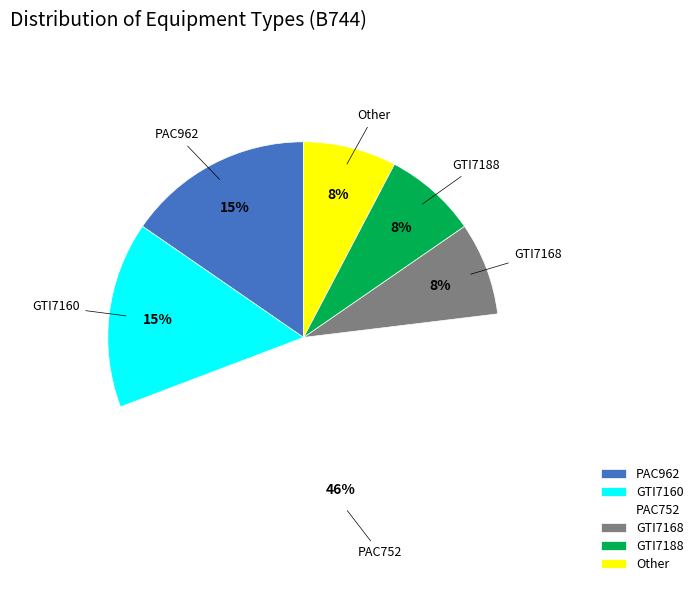

Is the sum of GTI7160 and GTI7168 greater than half?

No